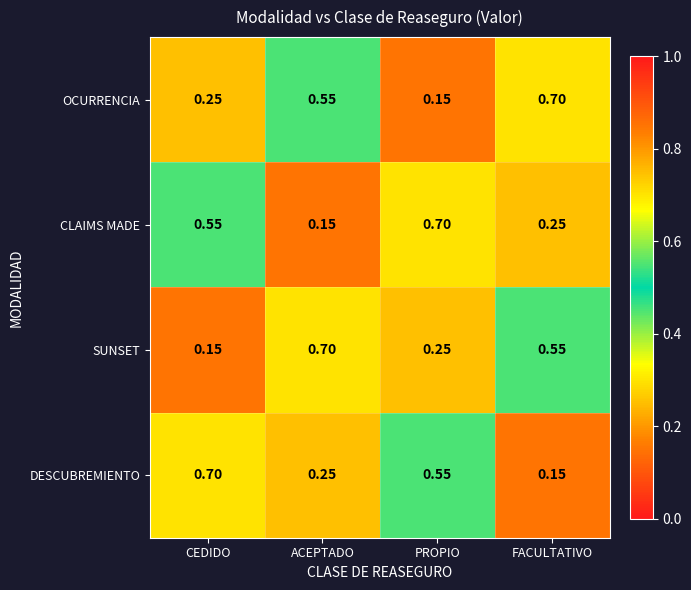

Between PROPIO and FACULTATIVO, which series saw the biggest shift?

OCURRENCIA